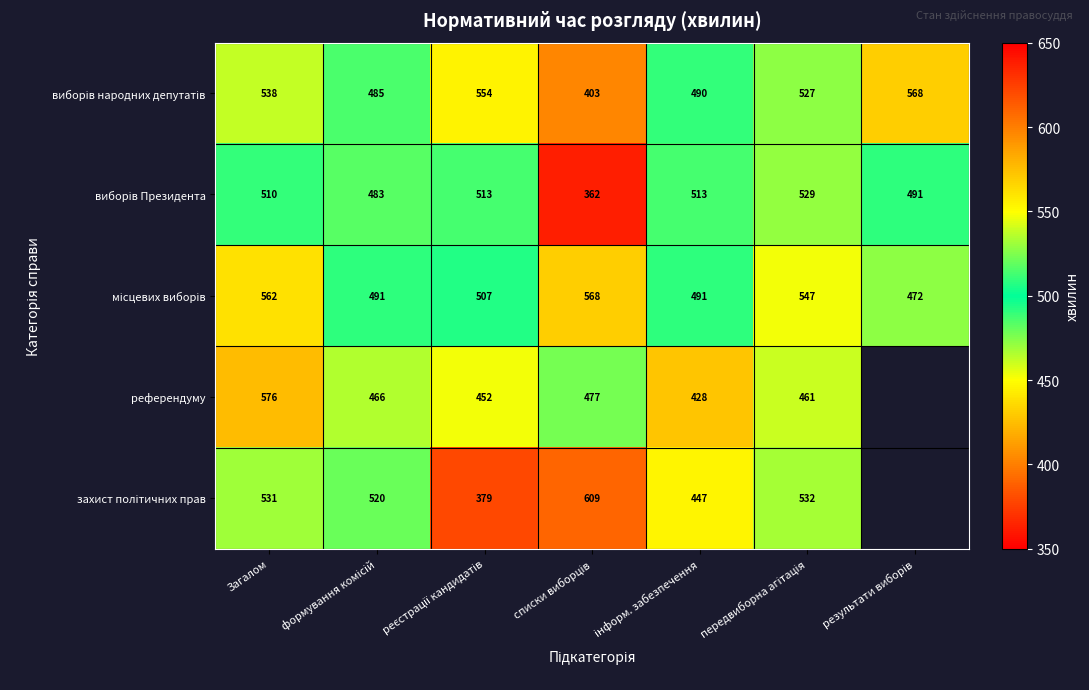

What is the difference between the highest and lowest values at Загалом?

66